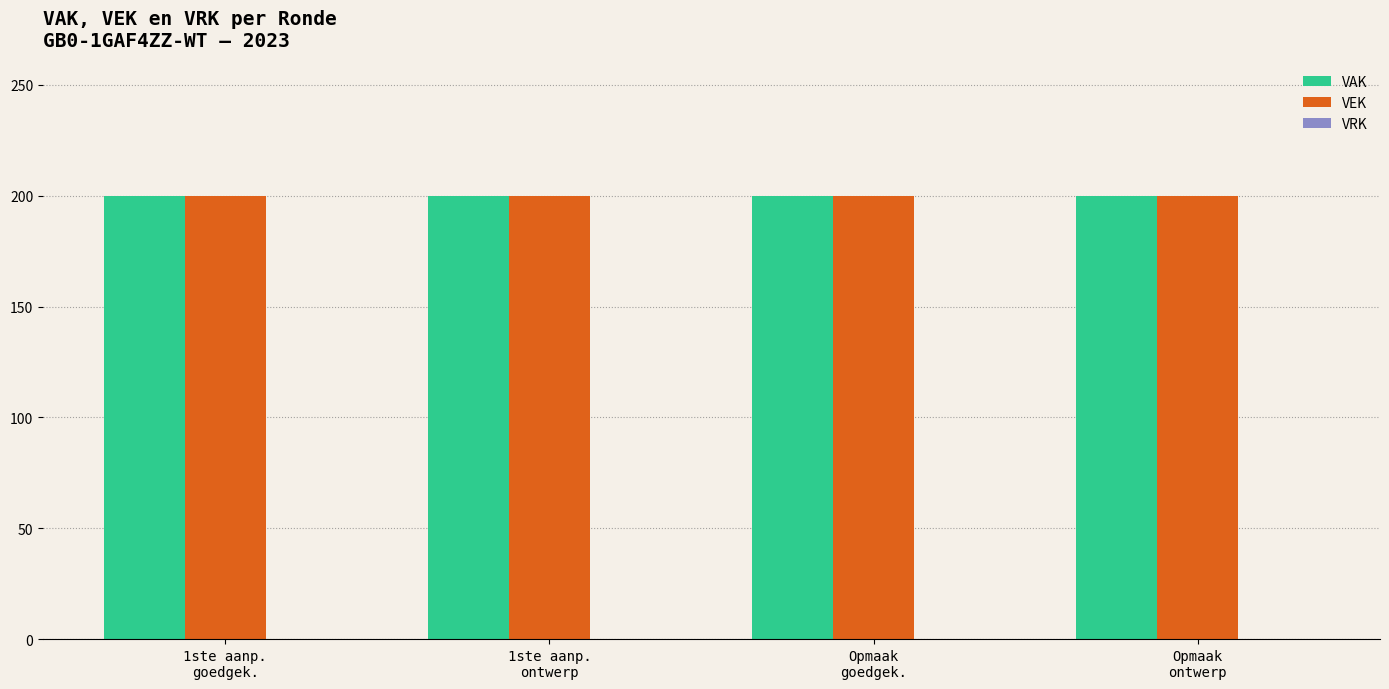

What position from the left is Opmaak
goedgek.?

3